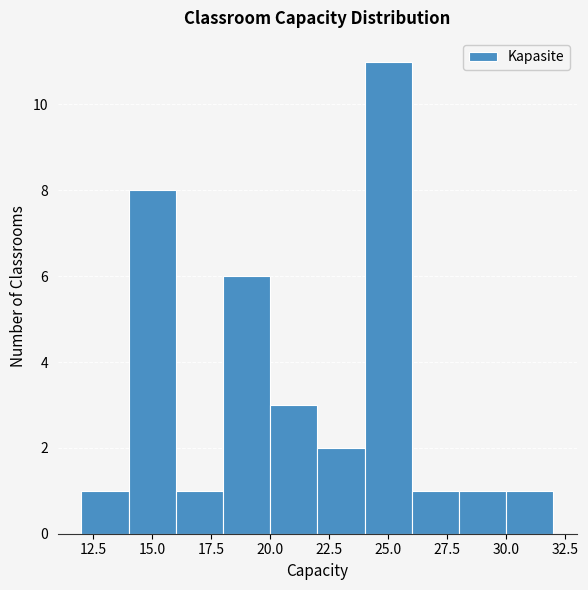

Reading left to right, list every bar in this chart as the range it spans on the x-axis followed by its height. The values are not printed on the chart, so give them approximately, as read against the axis.

12 to 14: 1
14 to 16: 8
16 to 18: 1
18 to 20: 6
20 to 22: 3
22 to 24: 2
24 to 26: 11
26 to 28: 1
28 to 30: 1
30 to 32: 1